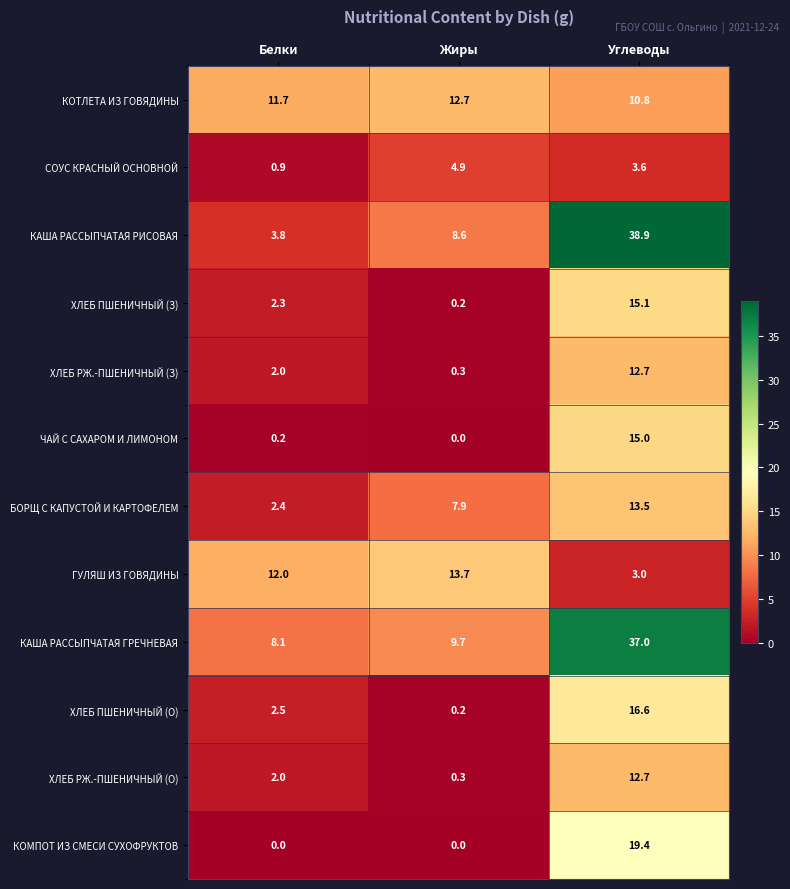

Is it true that КАША РАССЫПЧАТАЯ ГРЕЧНЕВАЯ equals 14.0 at Жиры?

False